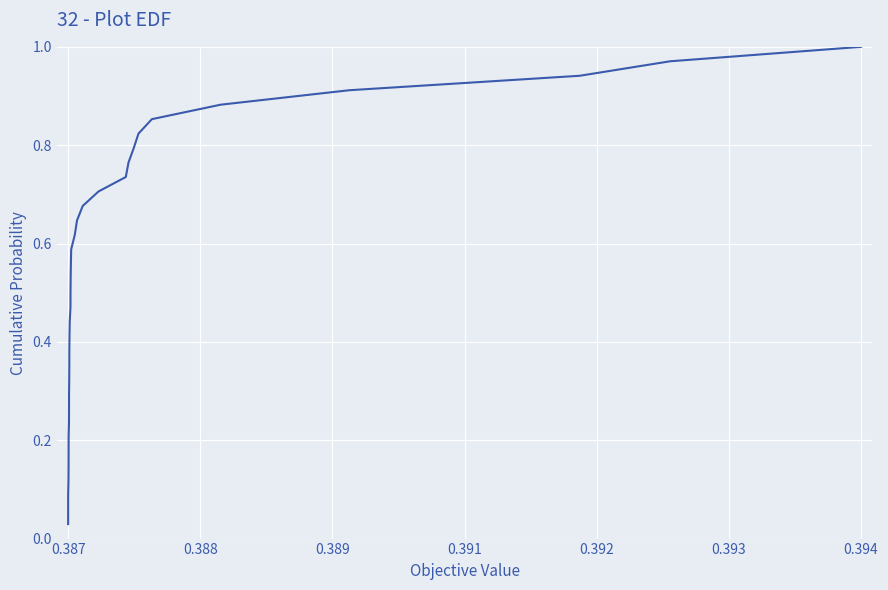

True or false: the data has more than 0 interior local peaks.

False